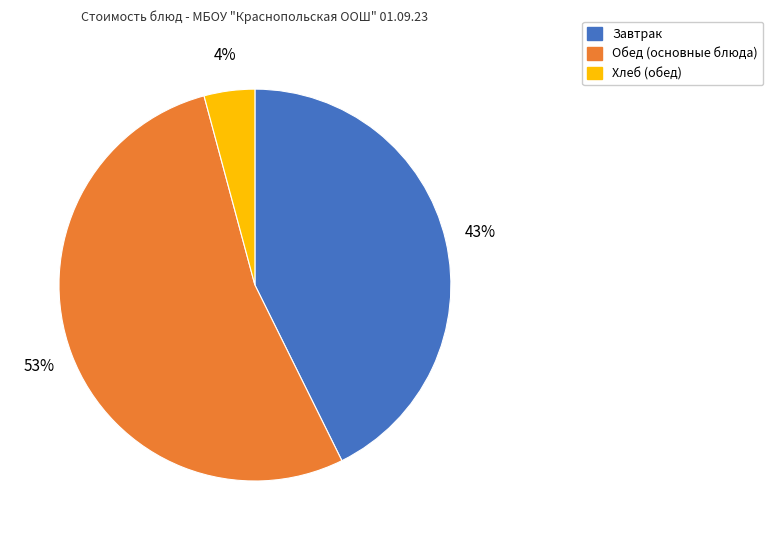

To the nearest percent, what is the difference between the largest and smallest slice percentages?

49%